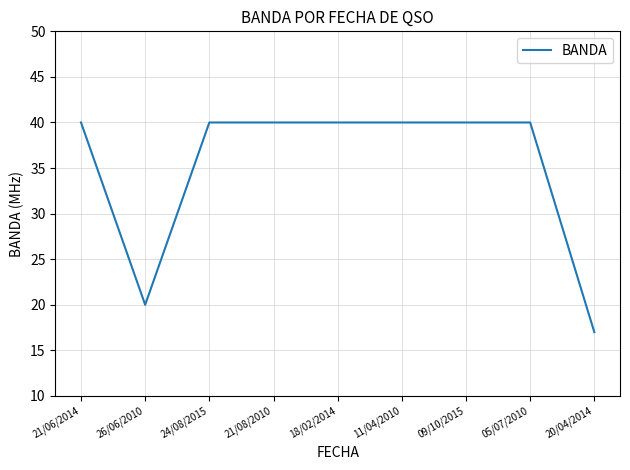

What is the maximum value shown in the chart?

40